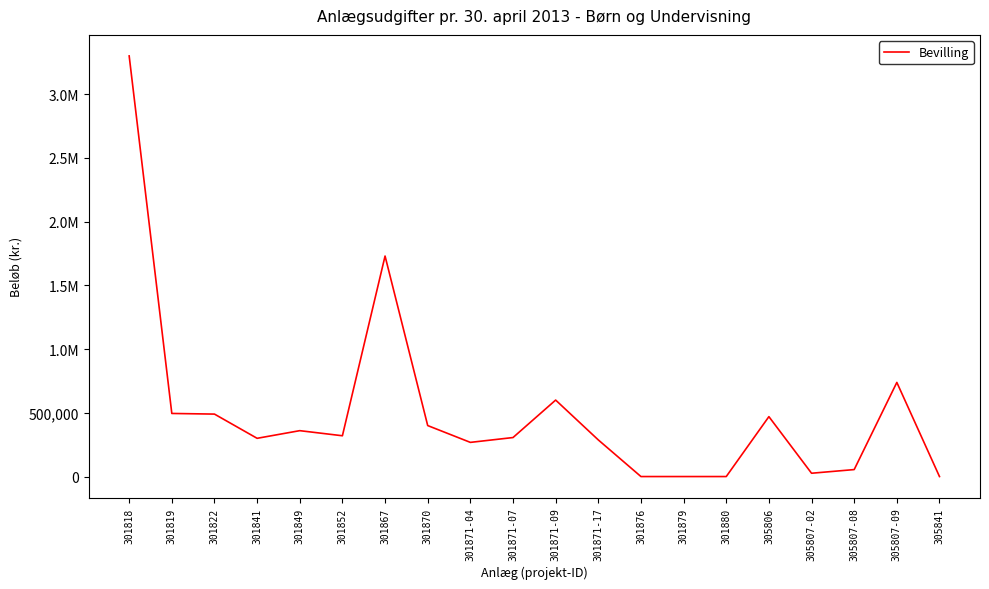

Does the chart display data point markers on the line(s)?

No